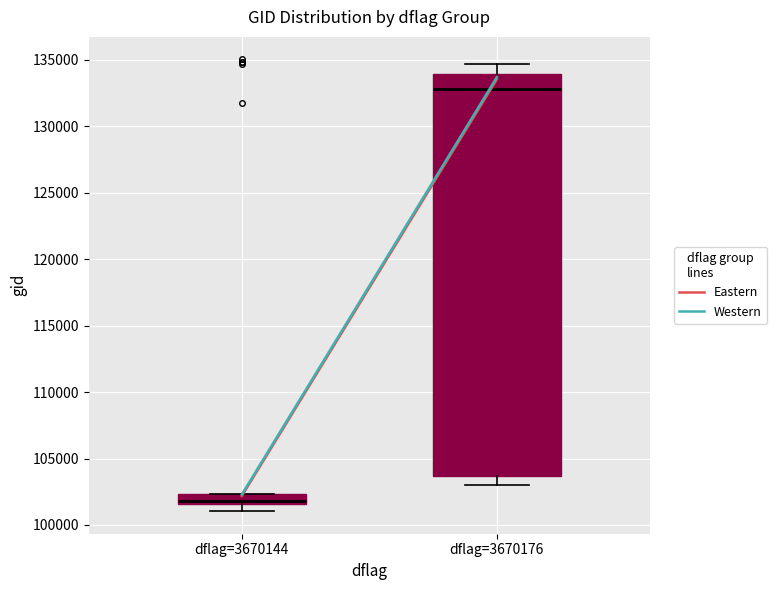

Where is the upper edge of the box for dflag=3670176 on the y-axis? The values are not printed on the chart, so give them approximately, as read against the axis.

134000